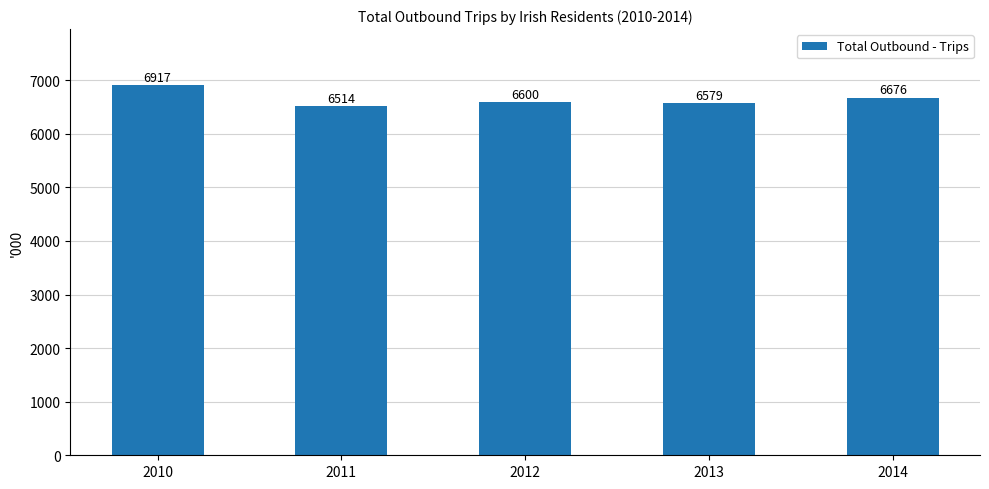

Are the bars grouped side by side (vs. stacked)?

No